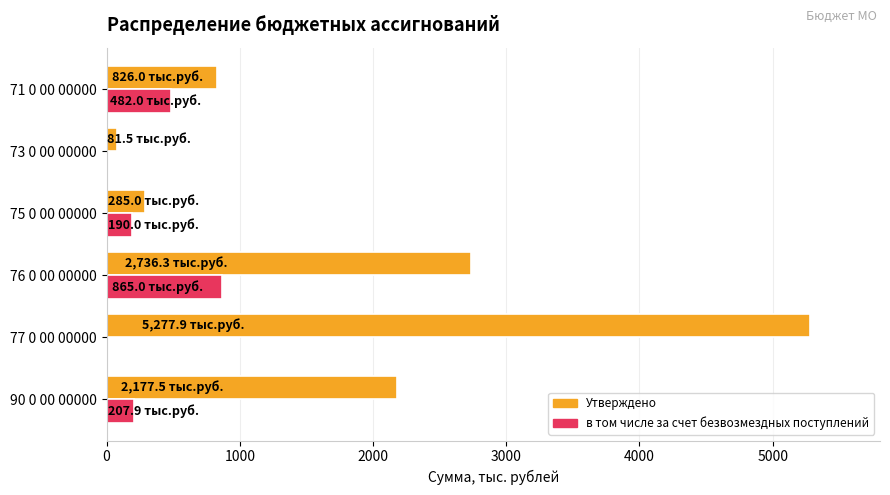

Between 75 0 00 00000 and 77 0 00 00000, which series saw the biggest shift?

Утверждено